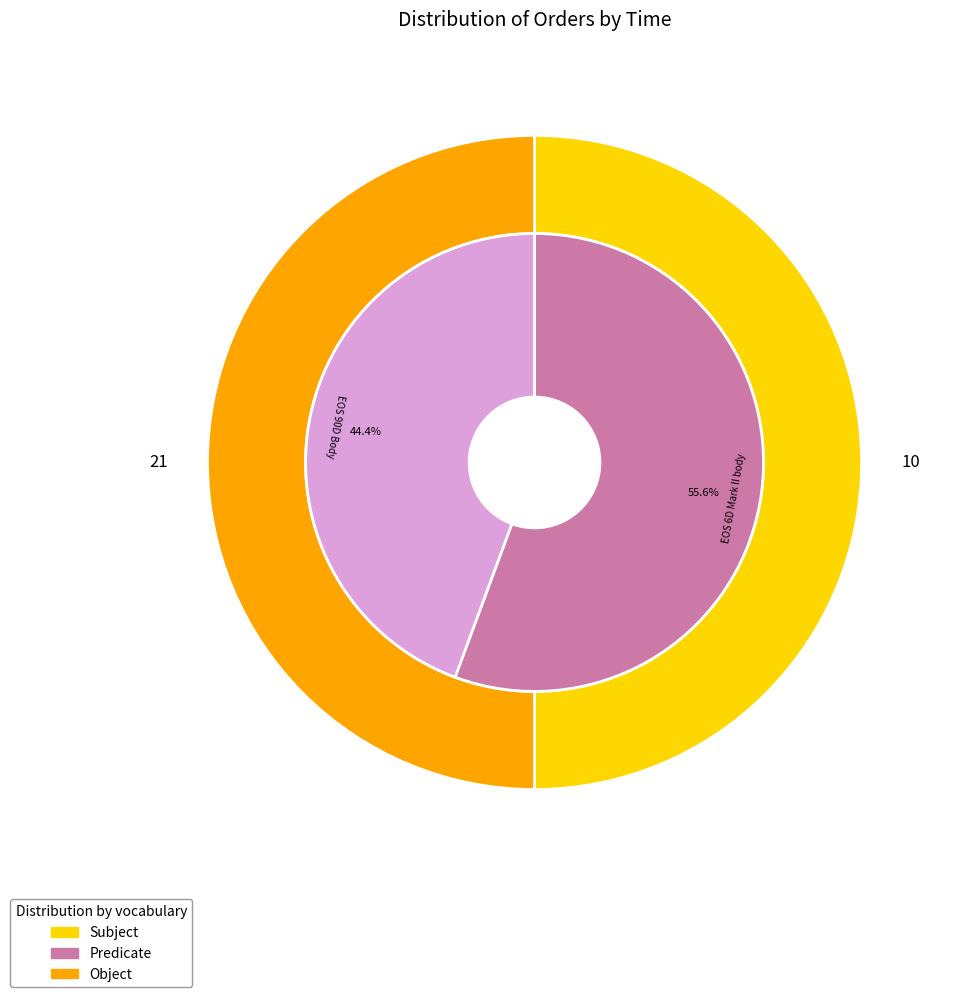

What percentage do 21 and 10 together represent?

100.0%